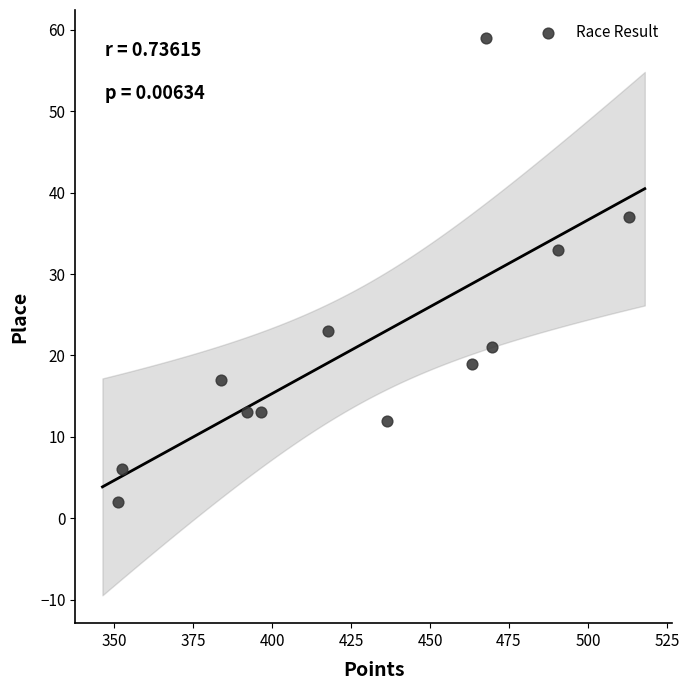

What is the range of Y values (max minus min)?

57